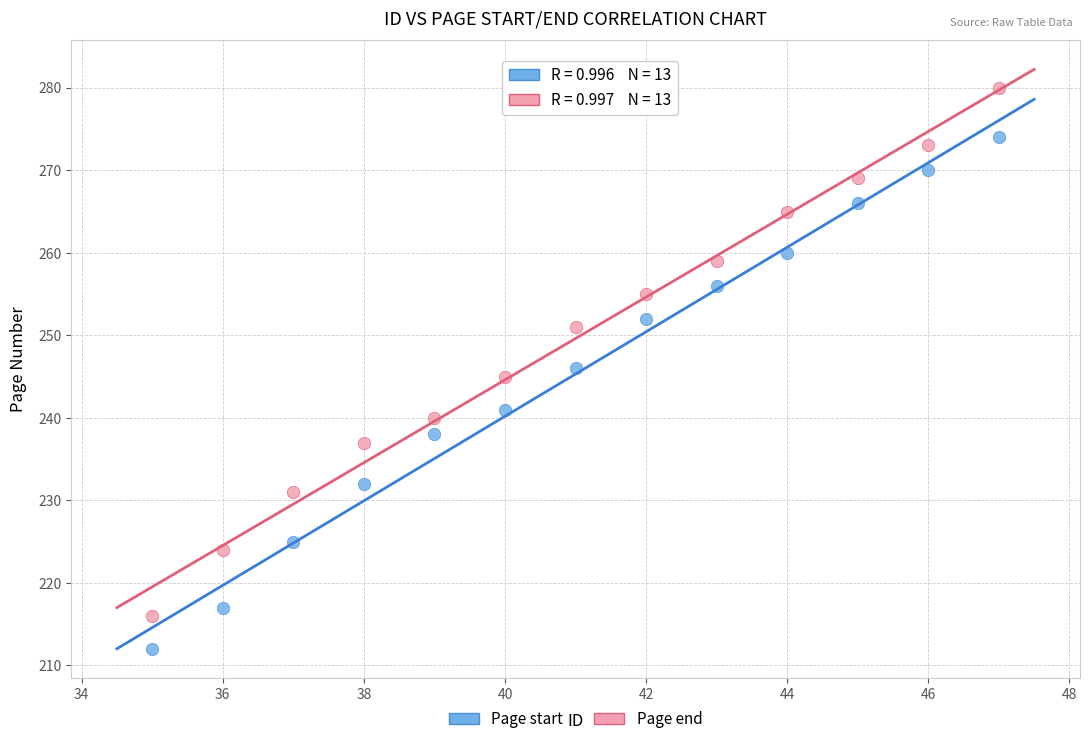

In the Page end series, what Y value is closest to 248?

245